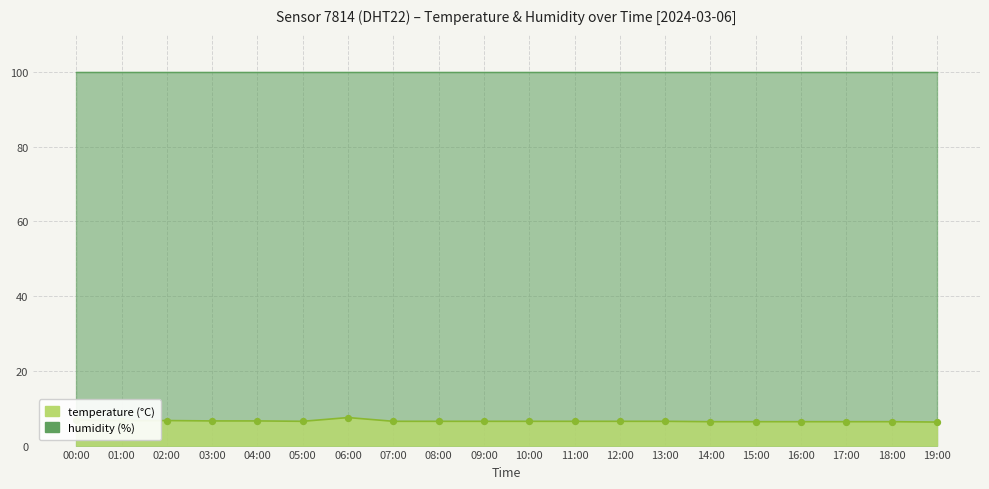

What is the change in value from 12:00 to 16:00?

-0.1